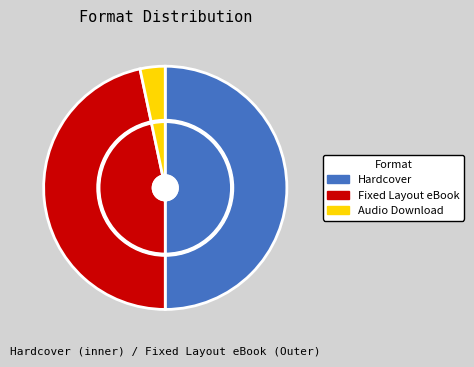

Between Hardcover and Audio Download, which is larger?

Hardcover